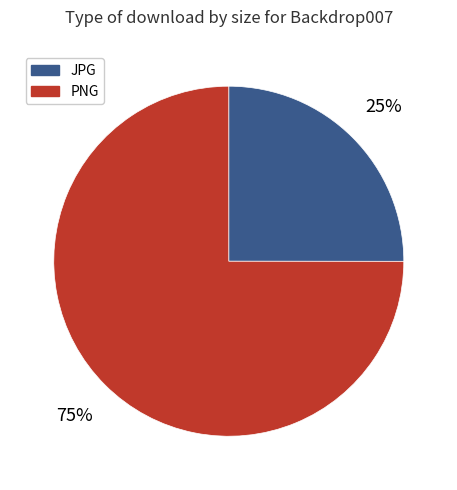

To the nearest percent, what is the difference between the largest and smallest slice percentages?

50%